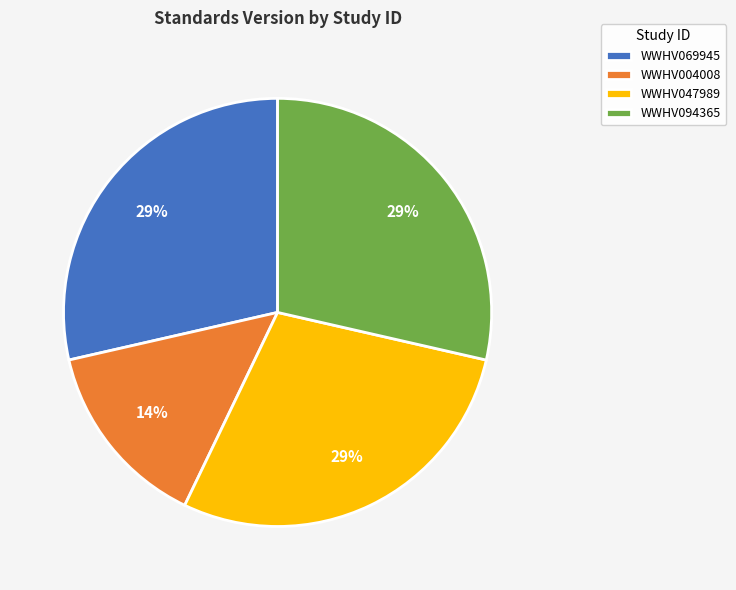

True or false: WWHV004008 accounts for 14% of the total.

True